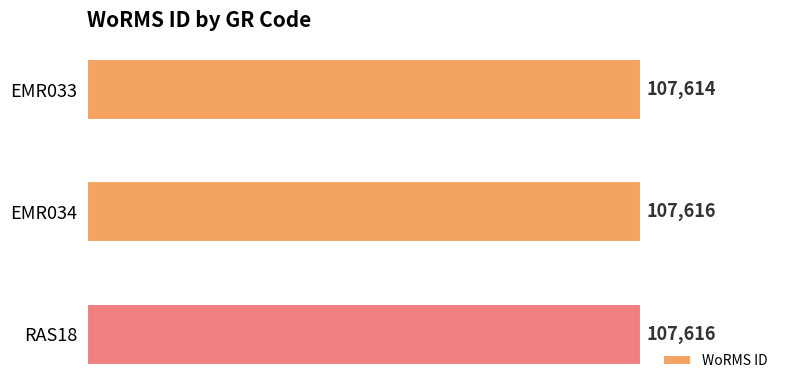

Between EMR033 and RAS18, which is larger?

RAS18